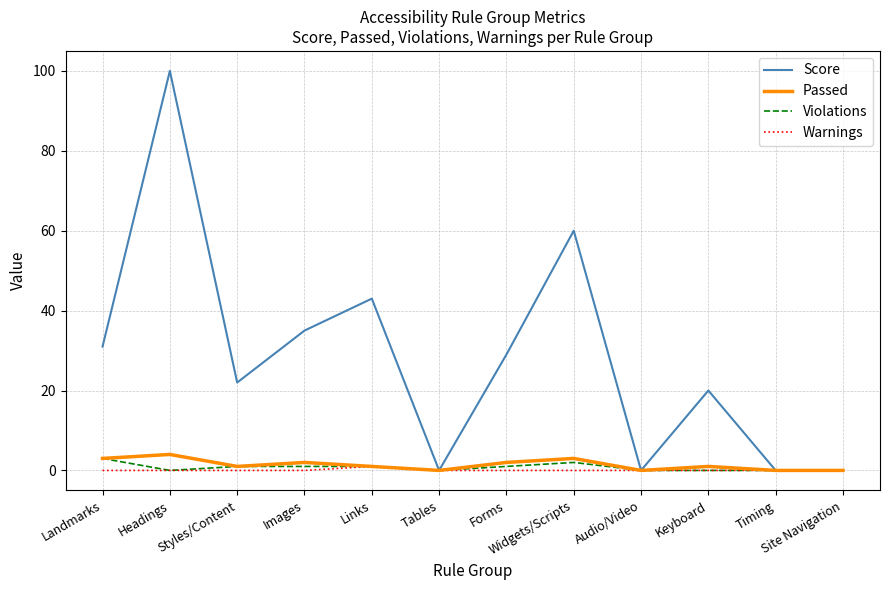

Rank the series by their maximum value, from highest to lowest.

Score, Passed, Violations, Warnings